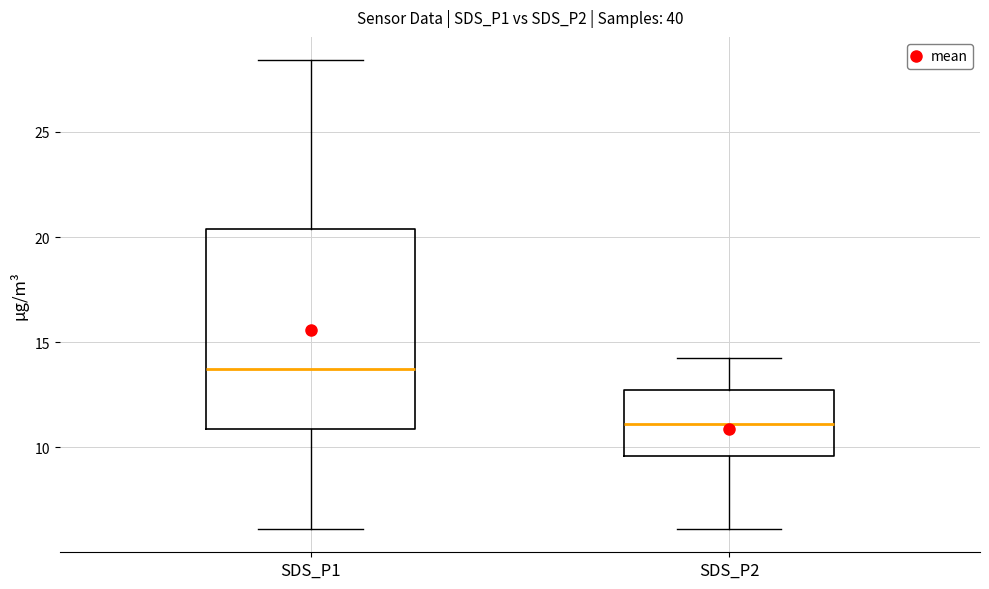

Which box has the highest median line?

SDS_P1